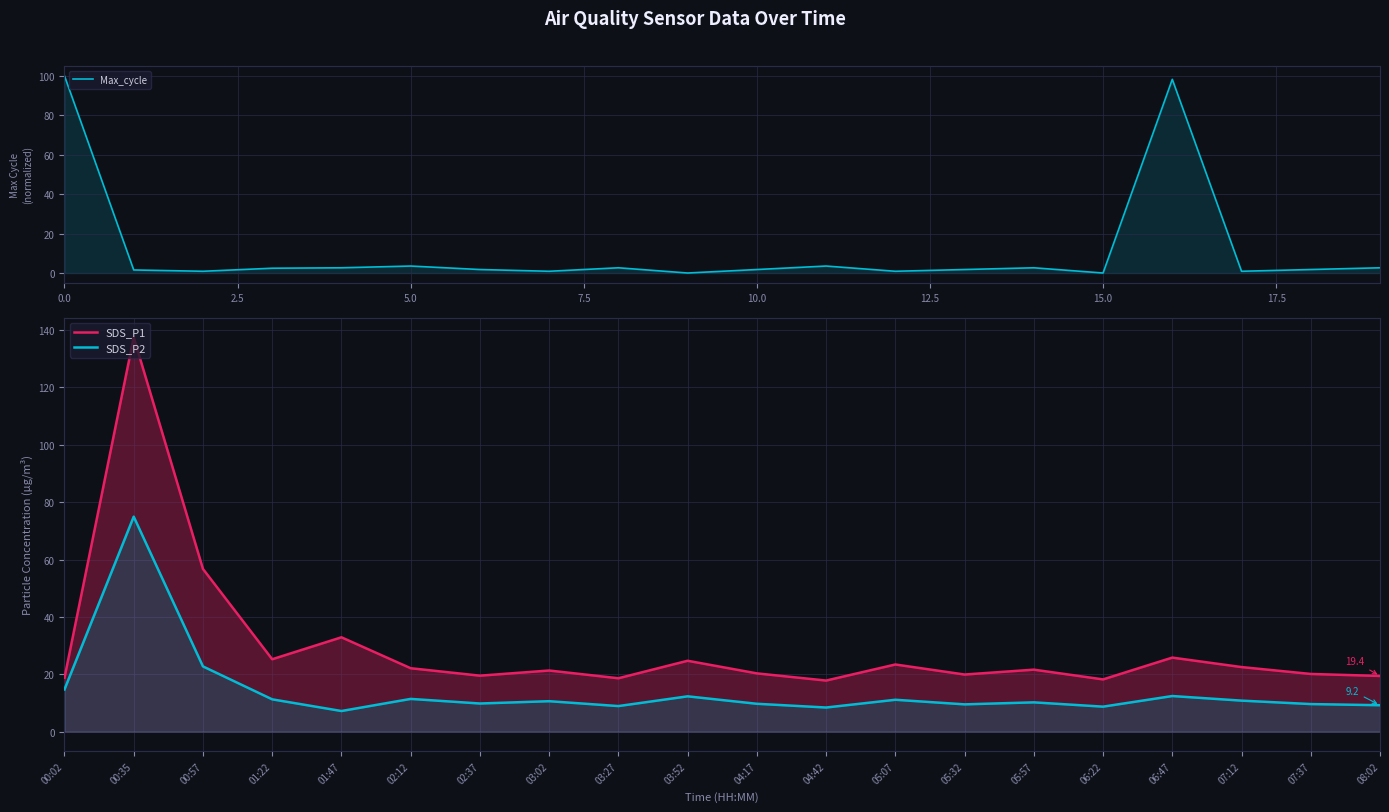

At how many categories does at least one series exceed 45?

4